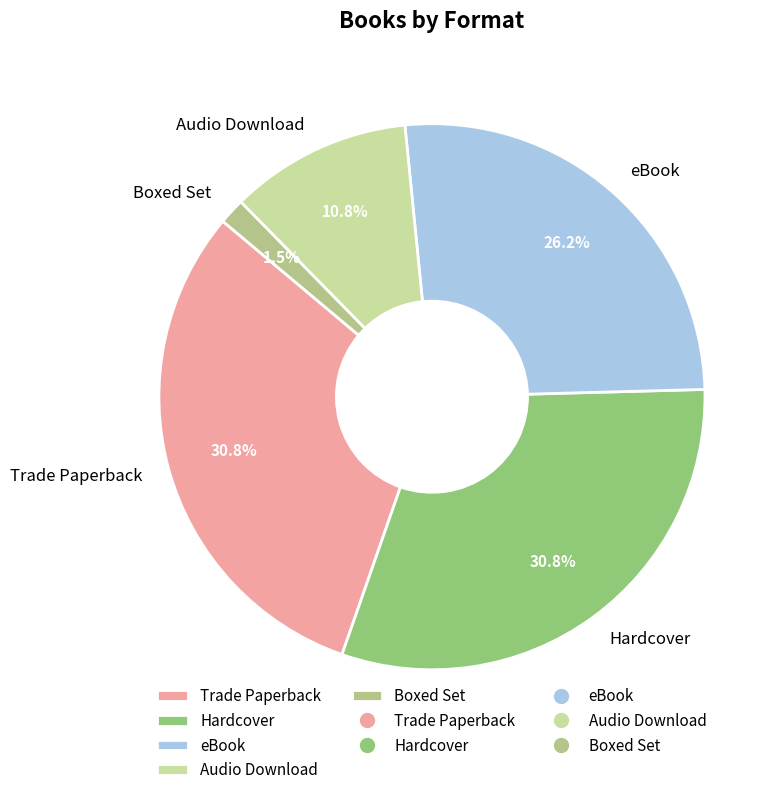

What is the smallest slice in the pie chart?

Boxed Set